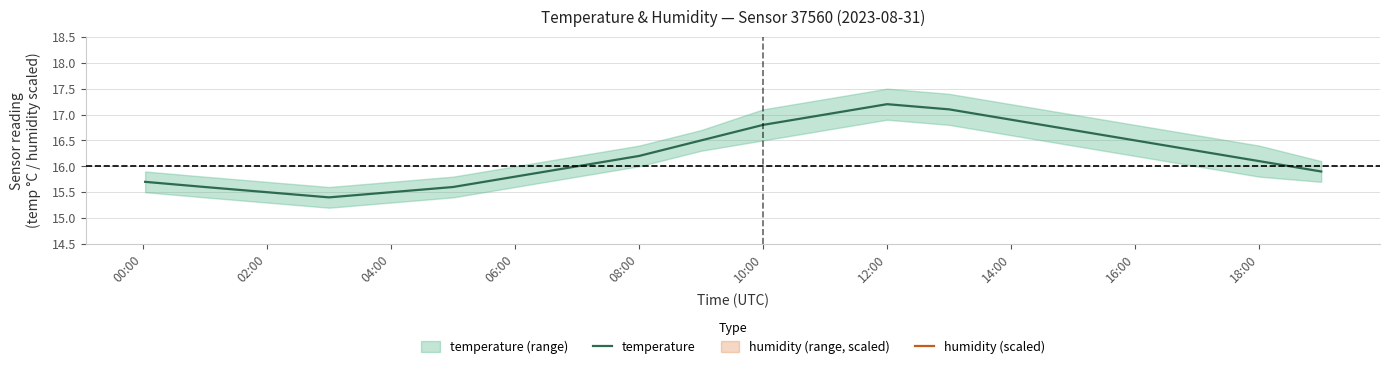

True or false: temperature has a value of 4.4 at 14:00.

False